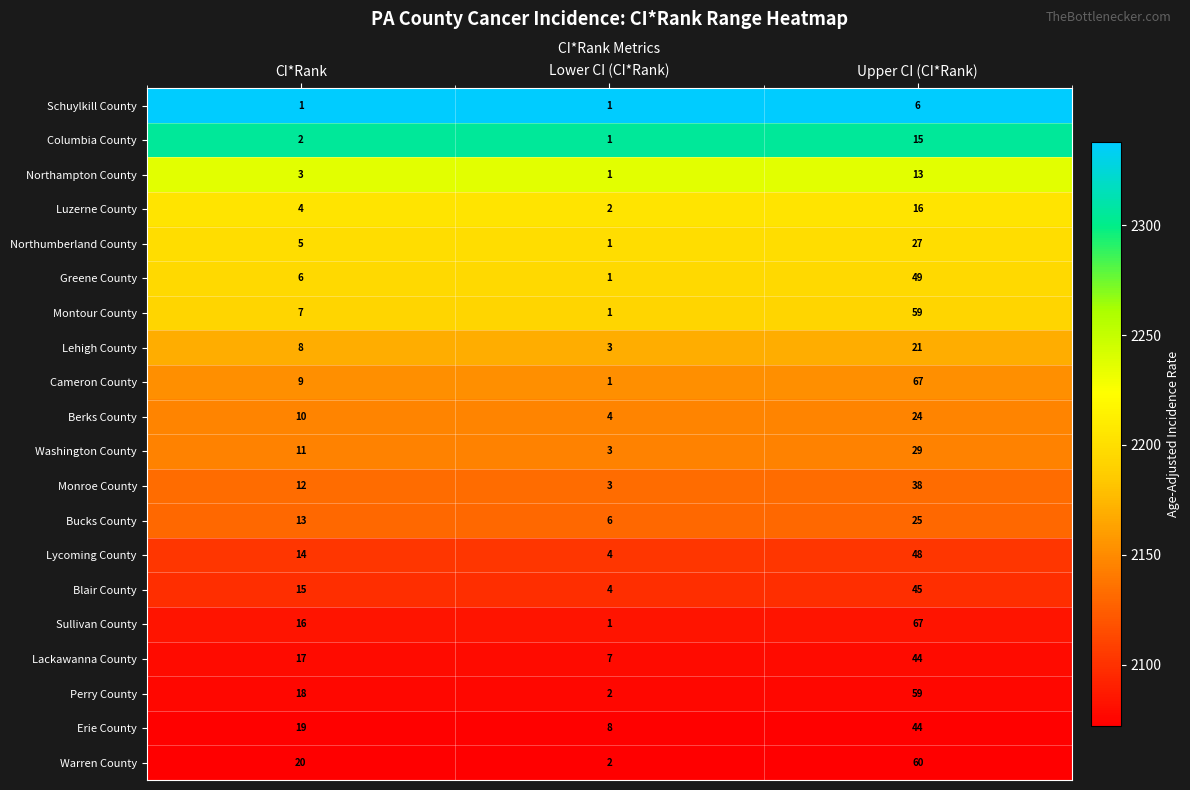

Read the Lackawanna County value at Lower CI (CI*Rank).

7